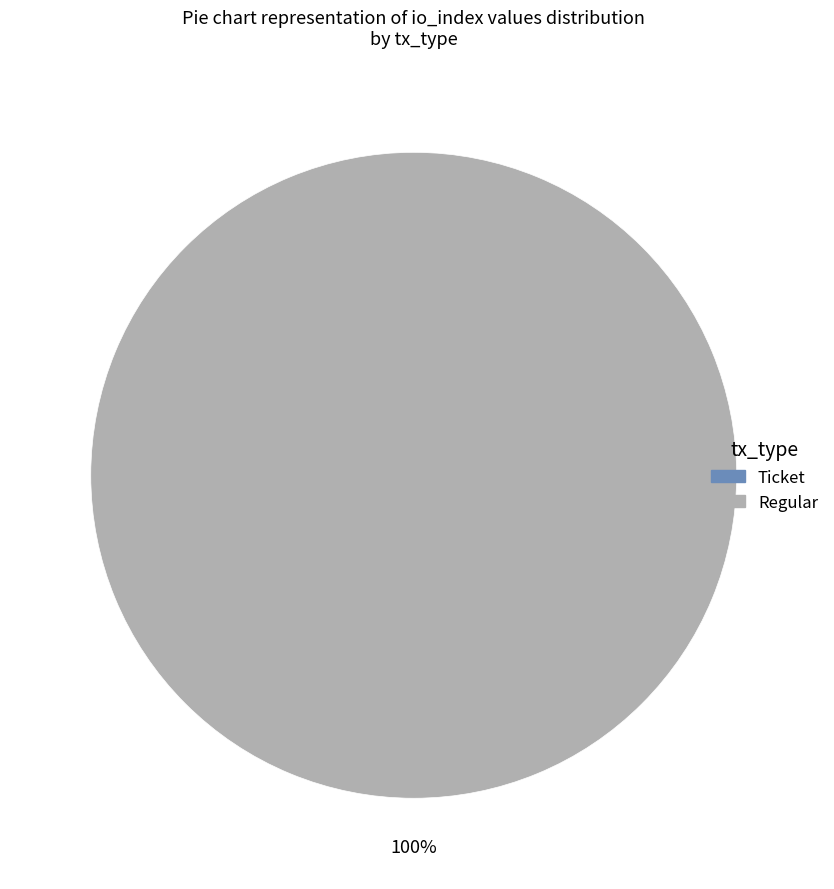

Between Ticket and Regular, which is larger?

Regular